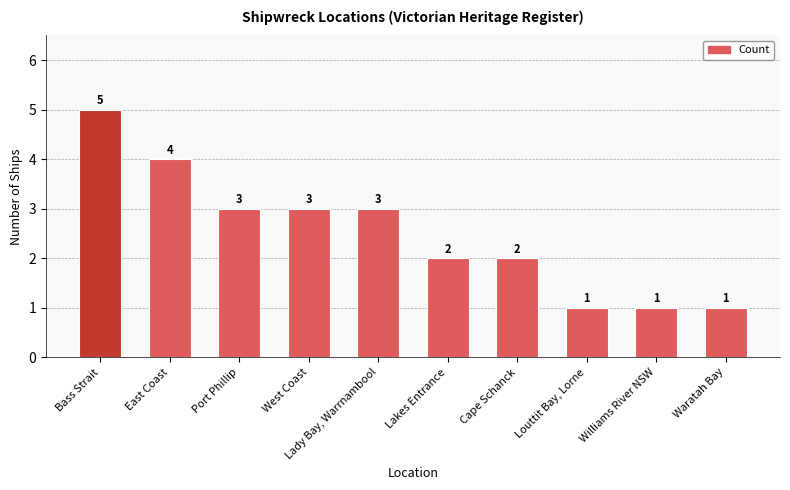

What is the sum of the values at Williams River NSW and Lady Bay, Warrnambool?

4